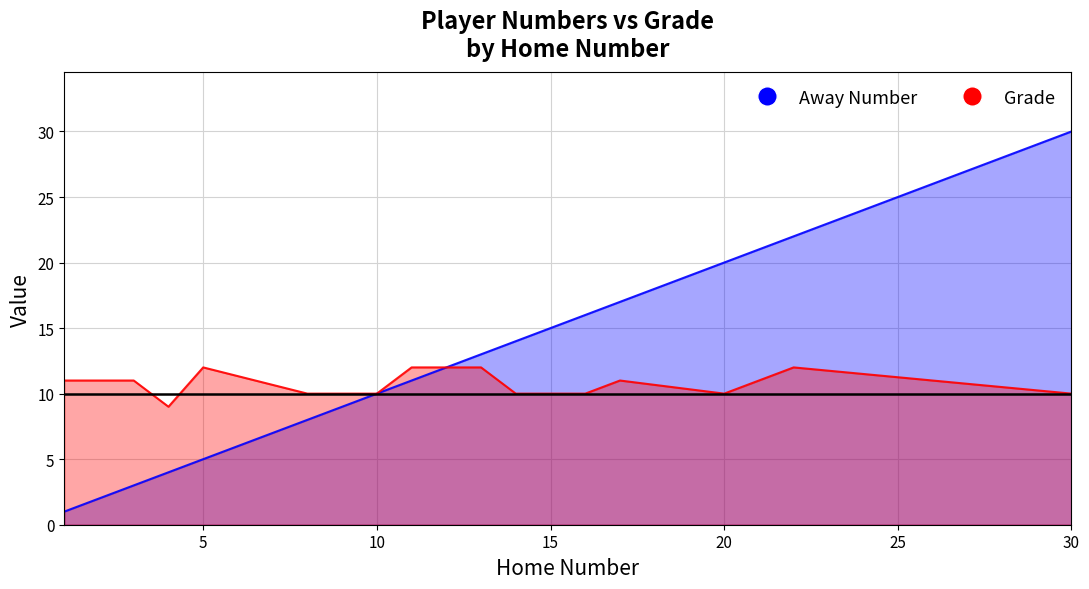

What are all the series names shown in the legend?

Away Number, Grade